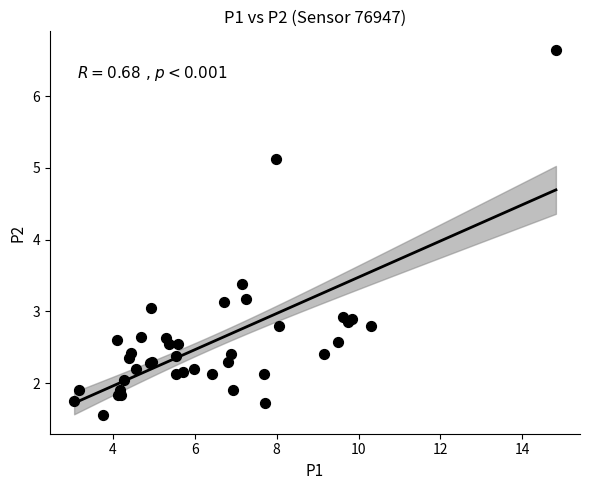

What Y value in the scatter plot is closest to 4?

3.4